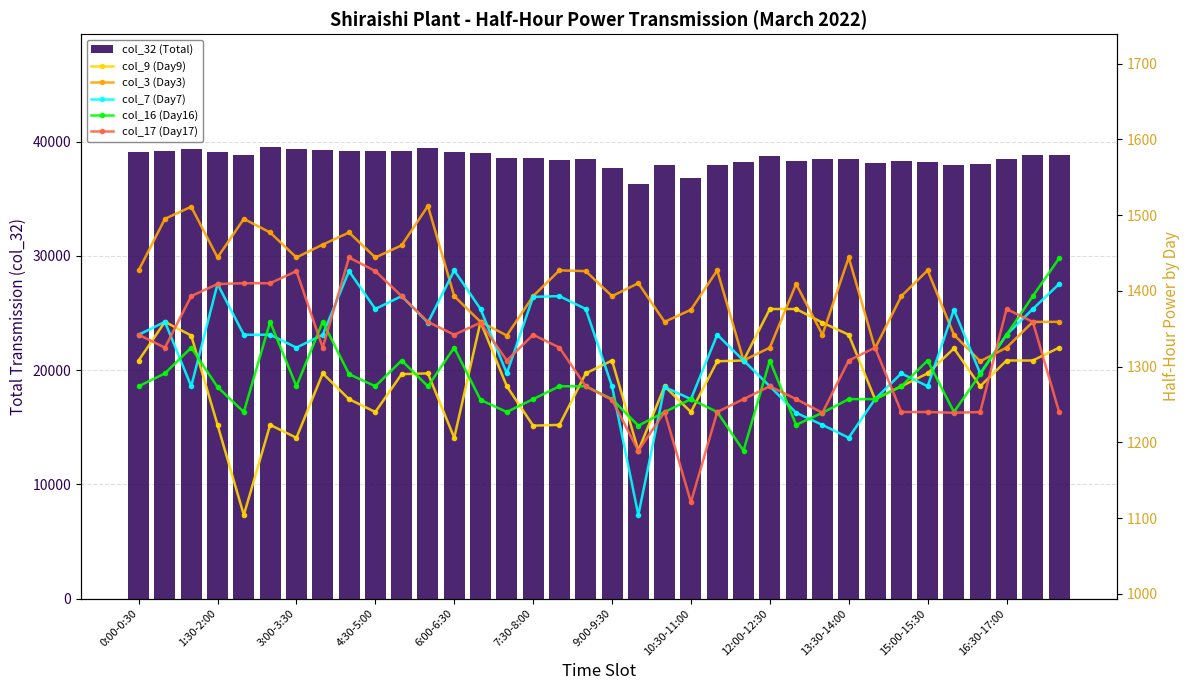

What is the average value of the col_32 (Total) series?

38572